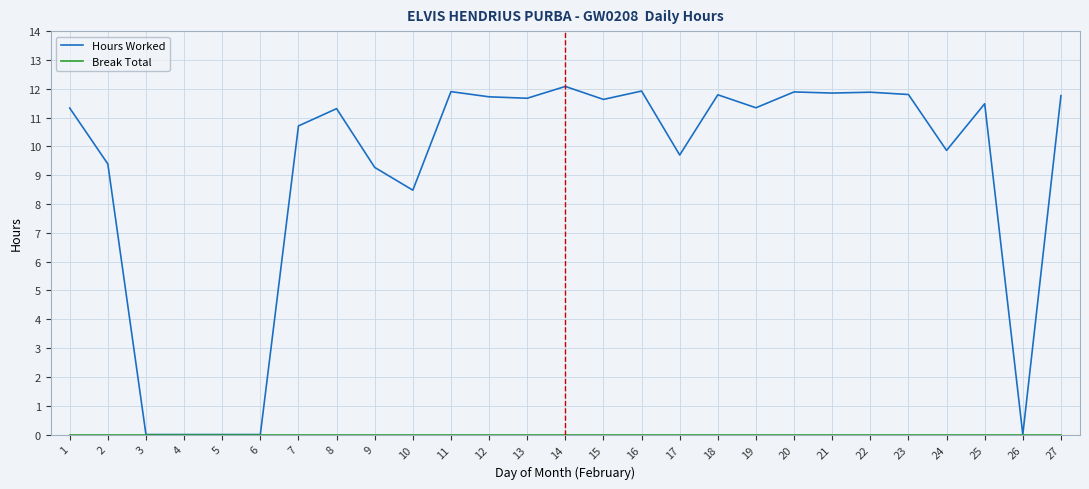

Count the number of categories in the chart.

27